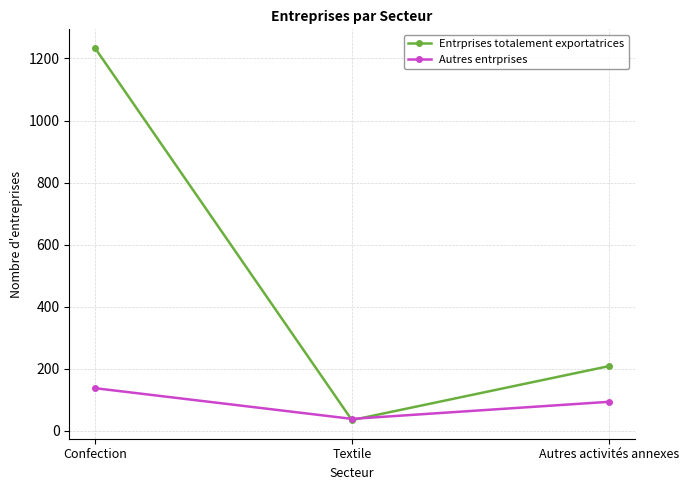

What is the spread (max minus min) of values at Textile?

4